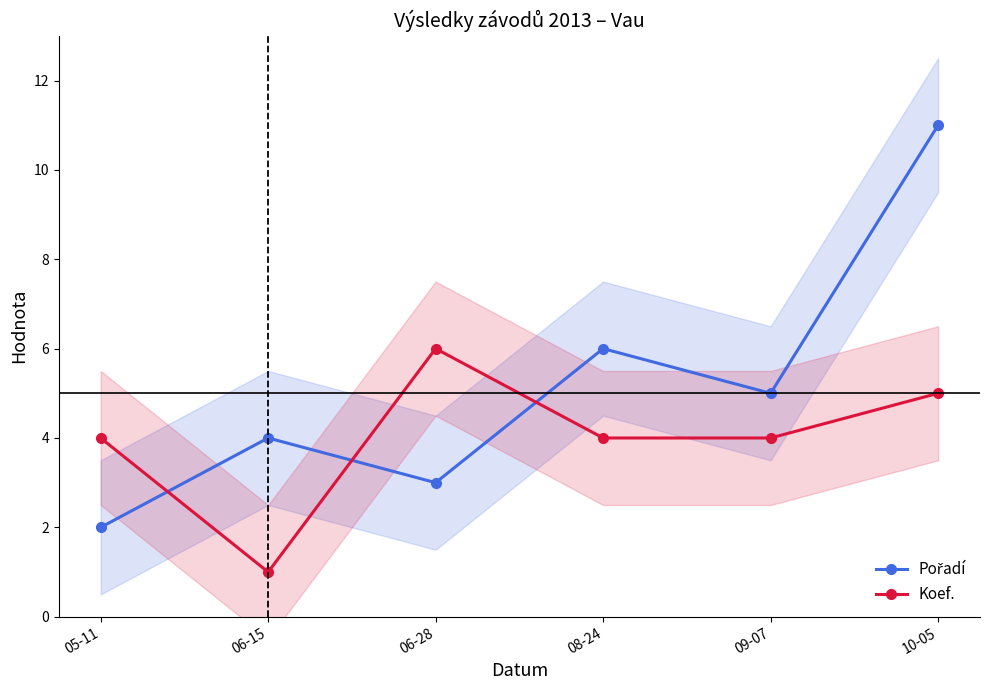

Where is the first local minimum for Koef.?

06-15